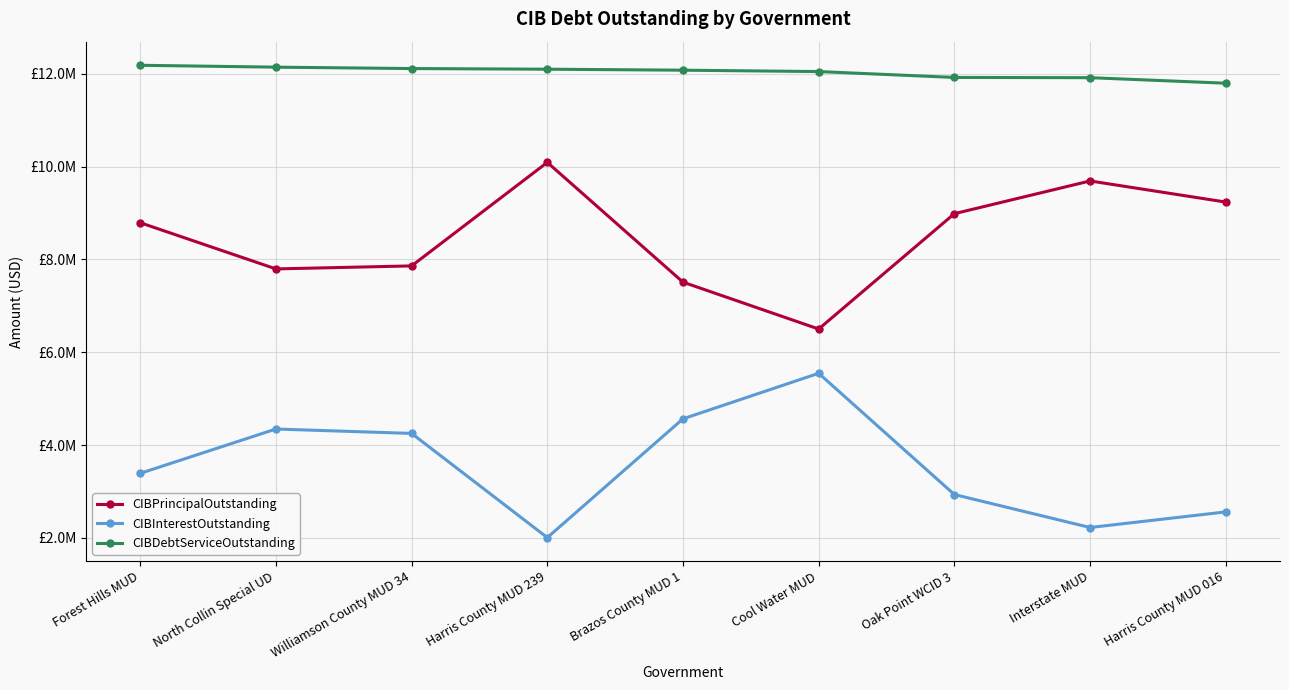

Where is CIBInterestOutstanding nearest to the value 3776826?

Forest Hills MUD